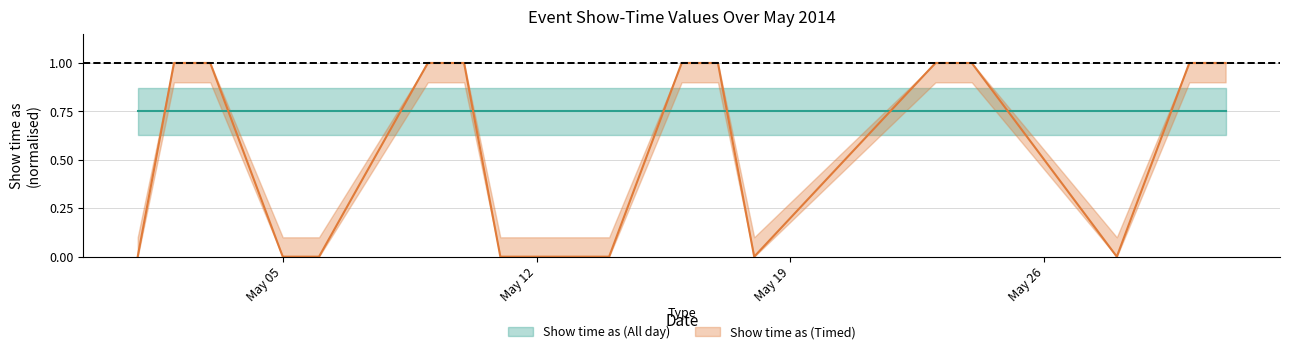

Which category has the highest value across all series?

5/2/2014